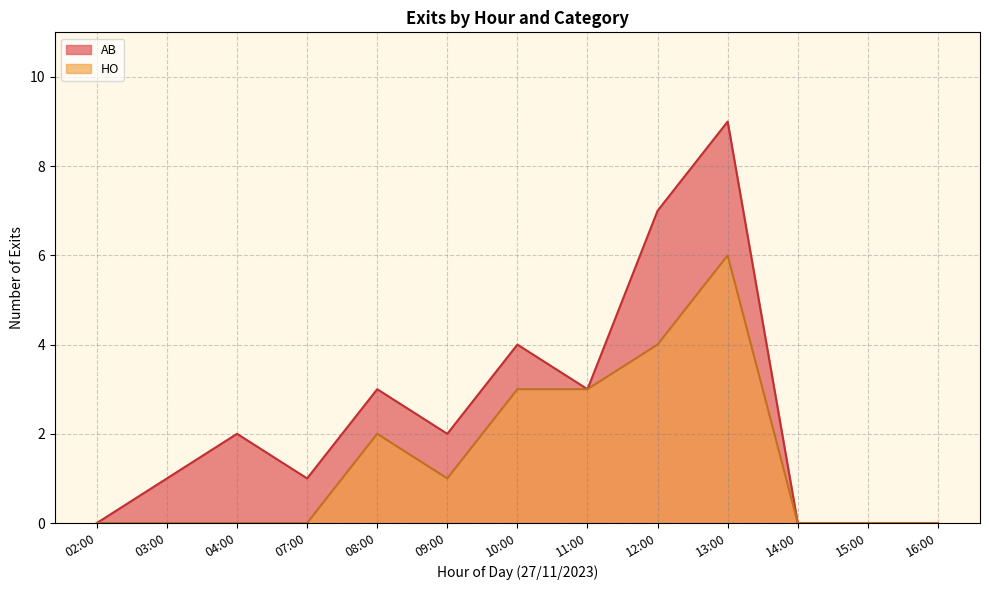

True or false: HO has a value of 0 at 04:00.

True